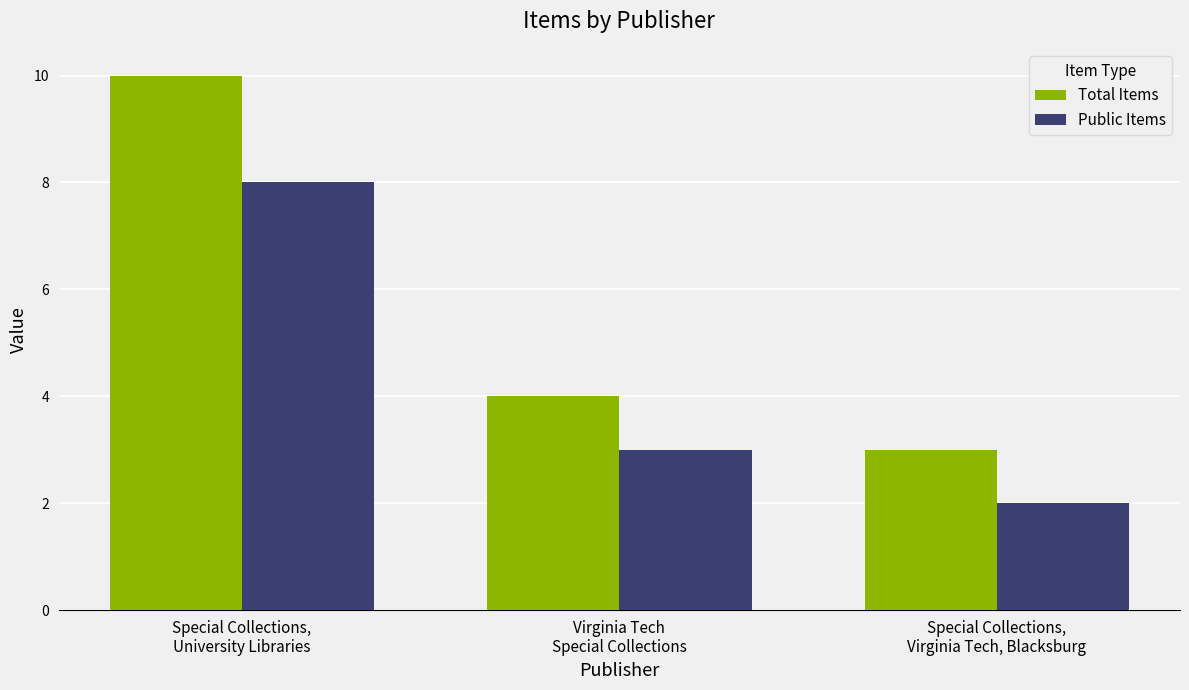

What is the average value of the Public Items series?

4